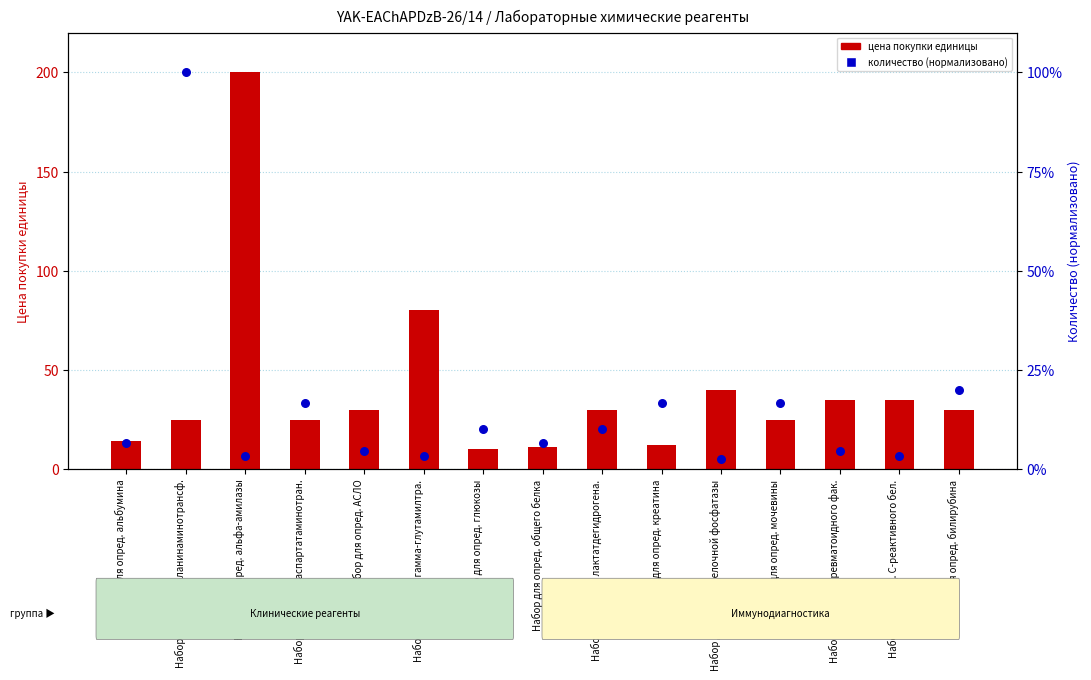

At which category is the sum across all series the highest?

Набор для опред. альфа-амилазы